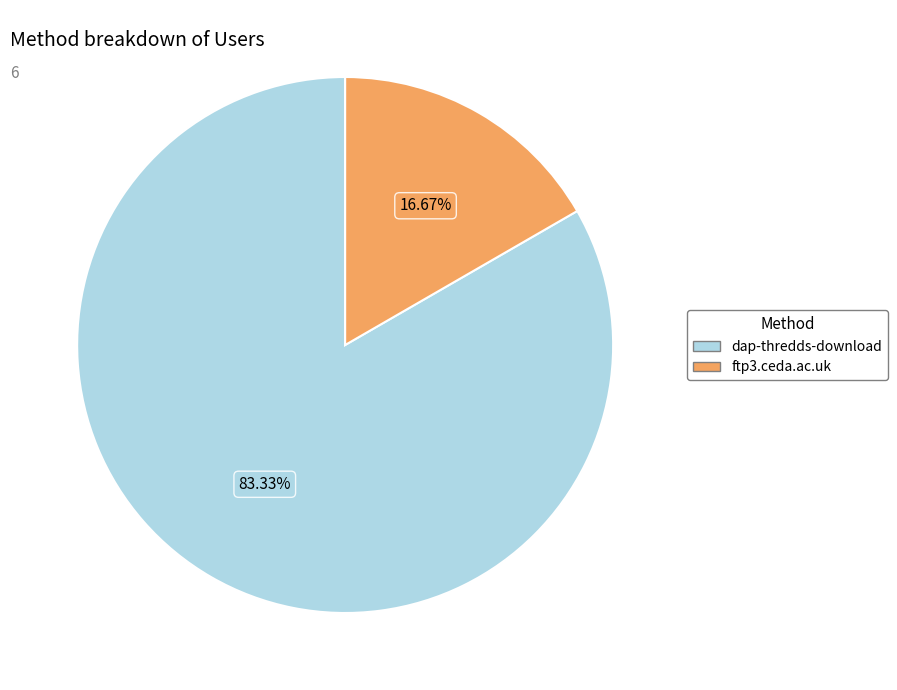

What is the largest slice in the pie chart?

dap-thredds-download